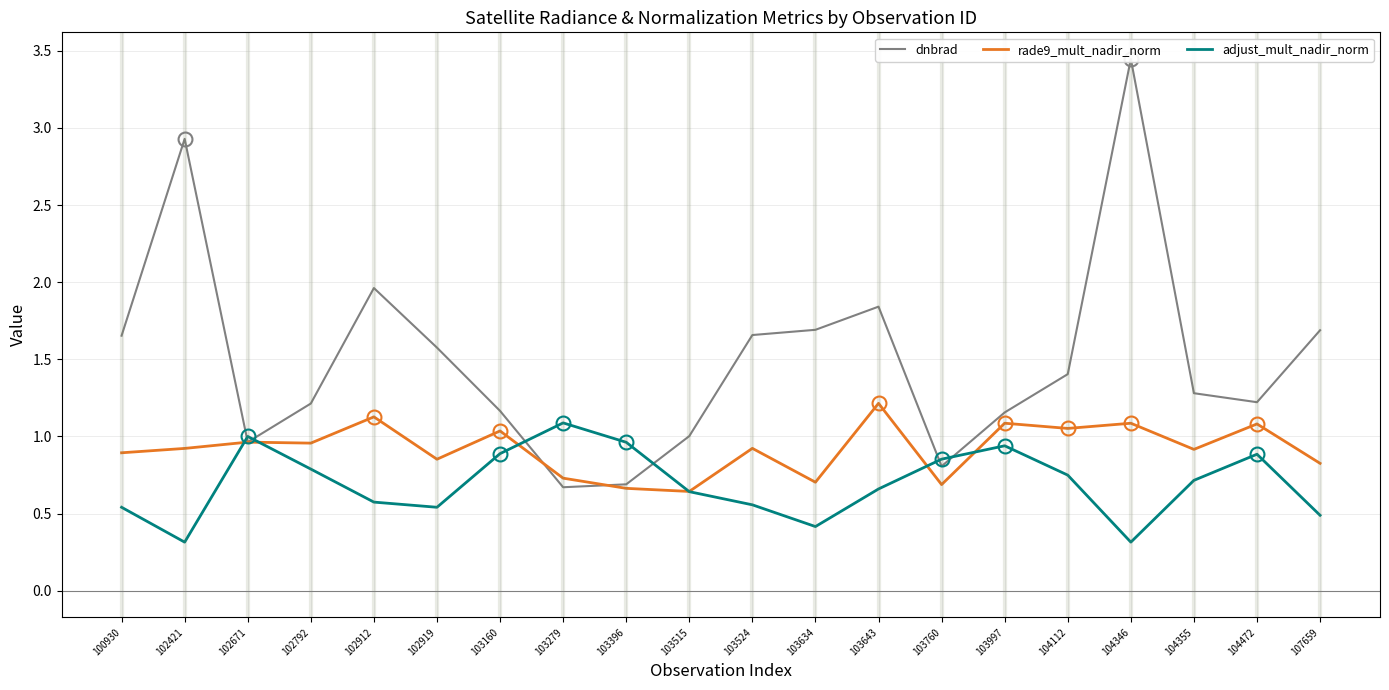

At which category does the chart reach its peak across all series?

104346